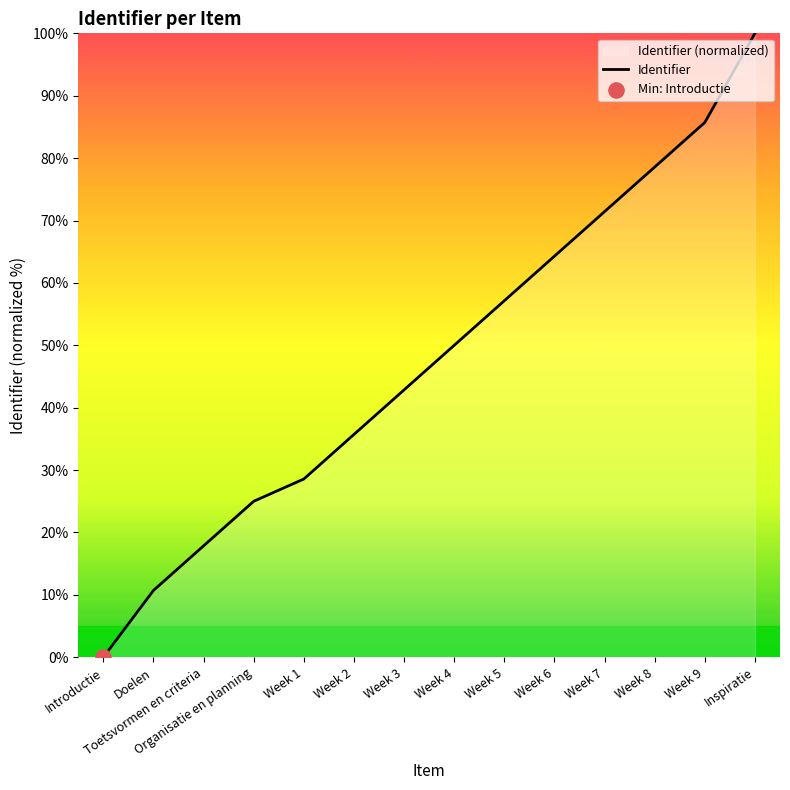

Which has a higher value, Week 3 or Organisatie en planning?

Week 3